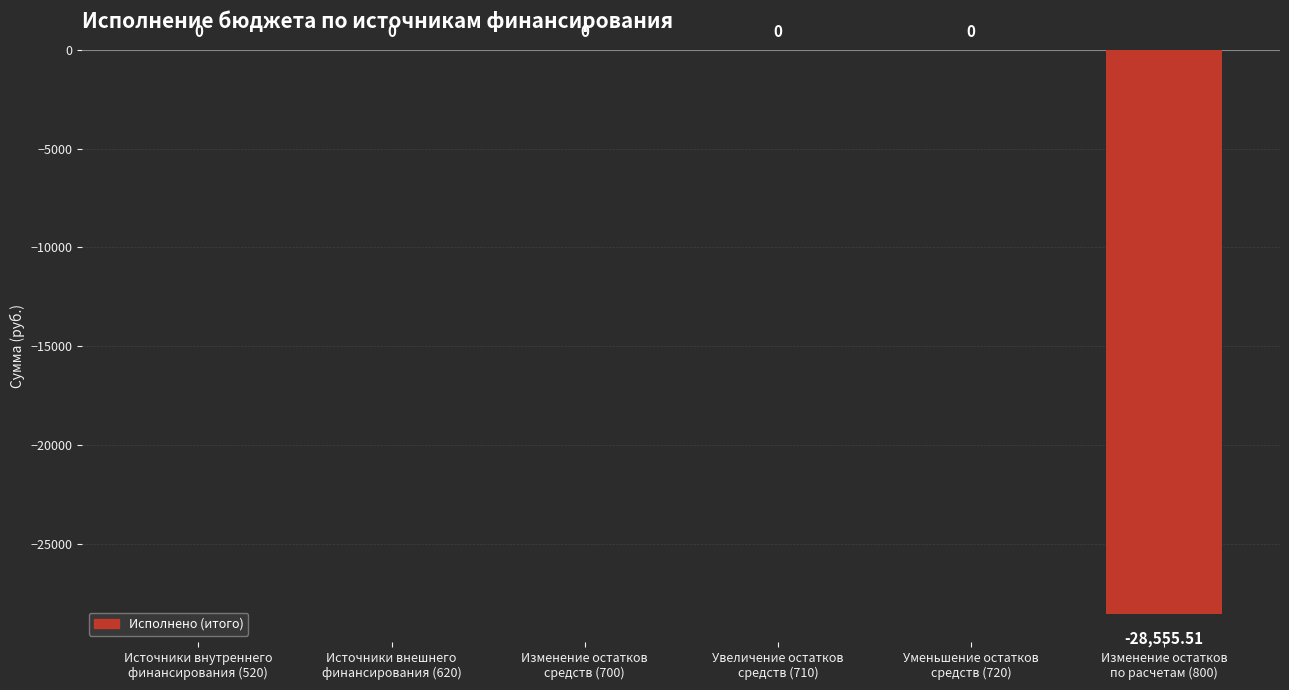

How many distinct data groups are displayed?

1